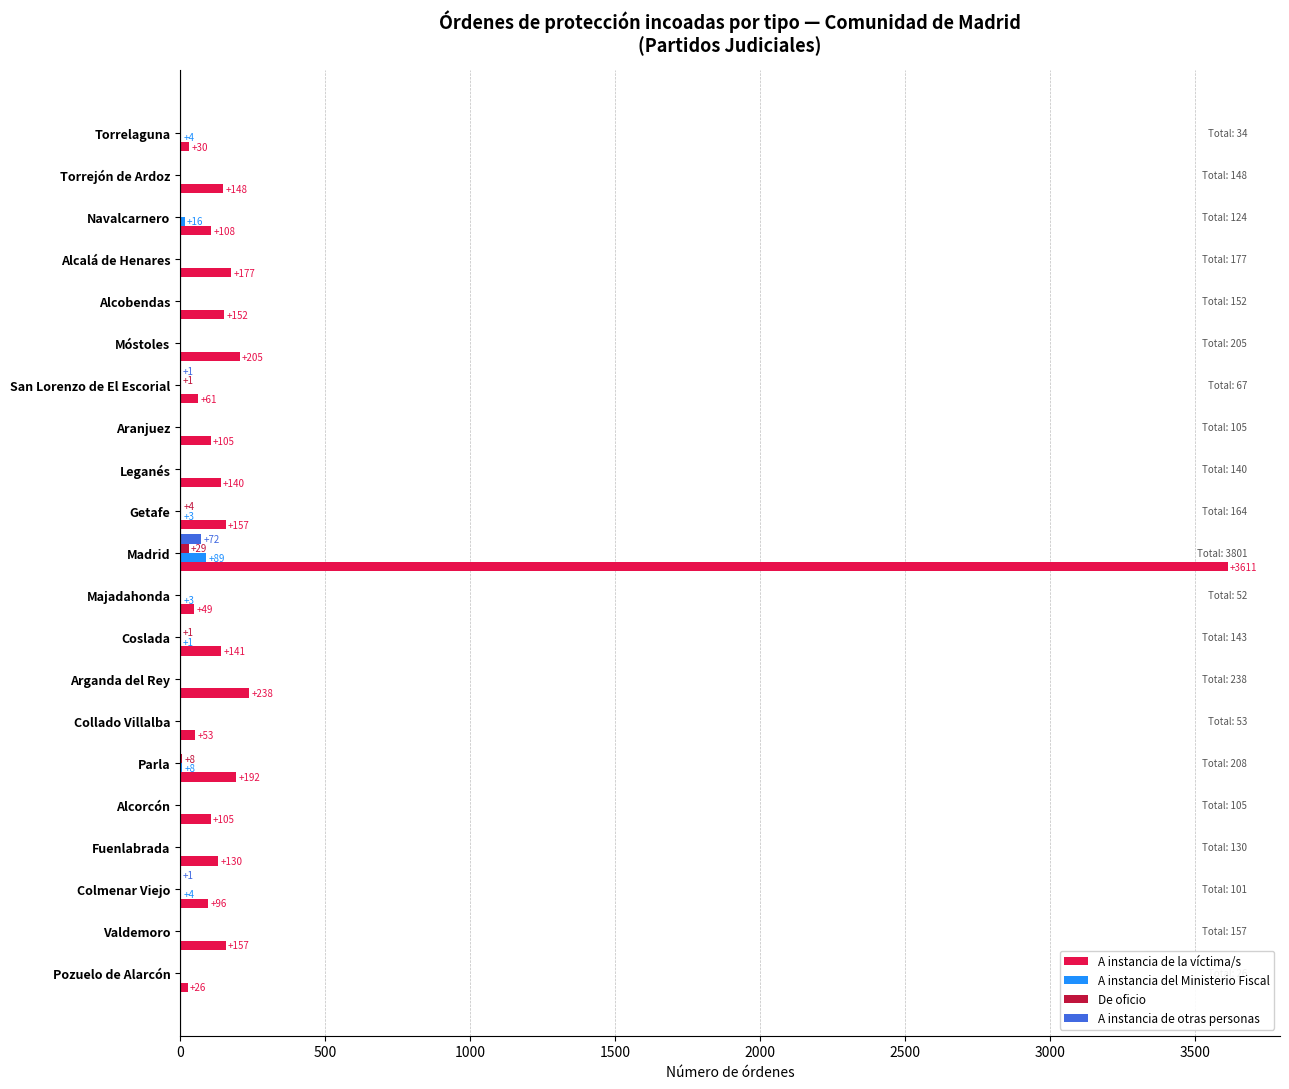

What is the maximum value for A instancia de la víctima/s?

3611